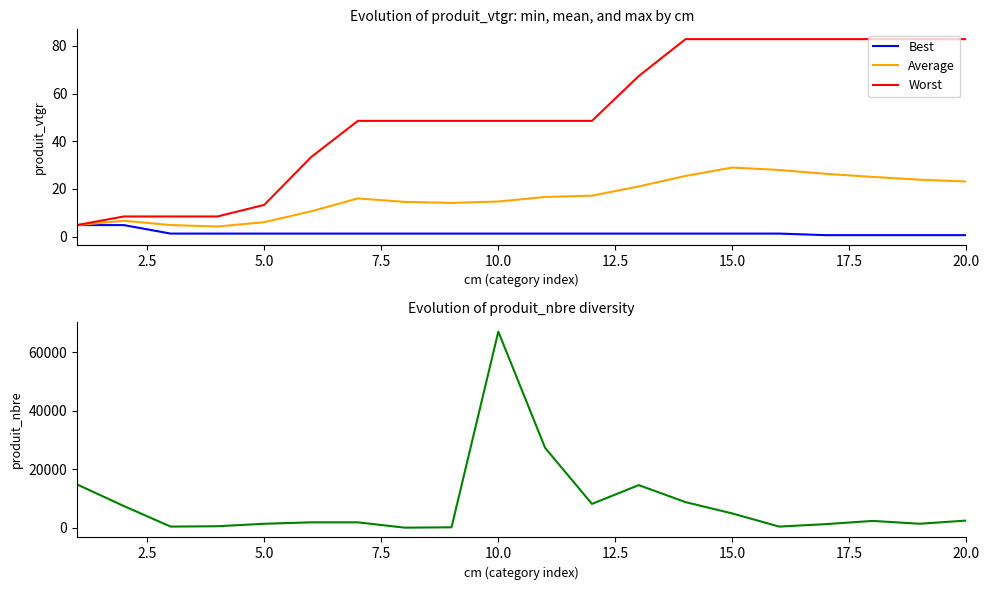

True or false: Average has more than 2 points higher than both neighbors.

True